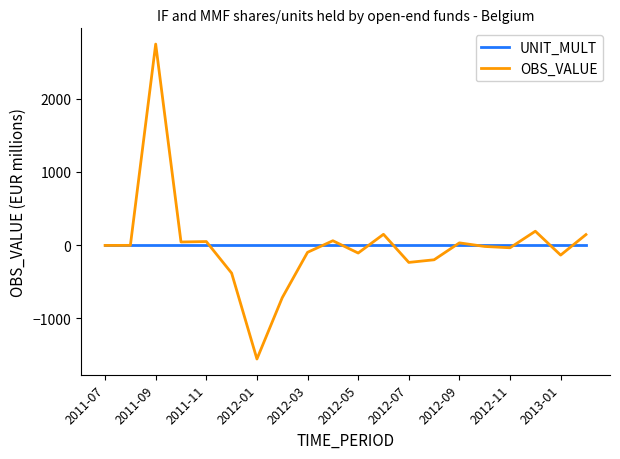

Which series has the widest spread of values?

OBS_VALUE